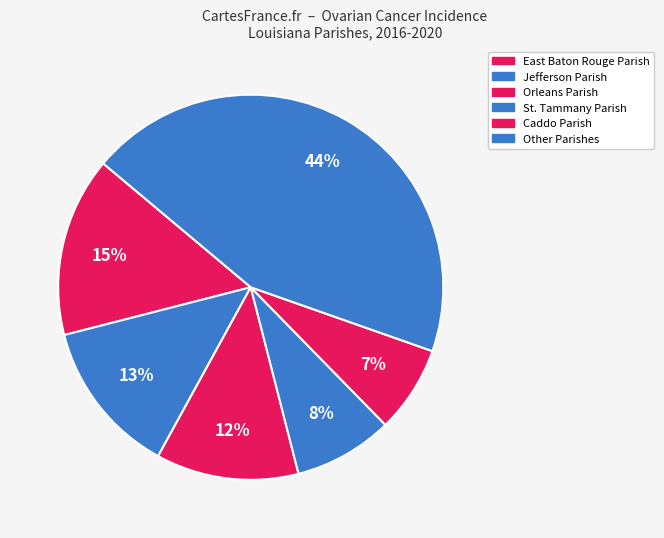

To the nearest percent, what is the average slice percentage?

17%